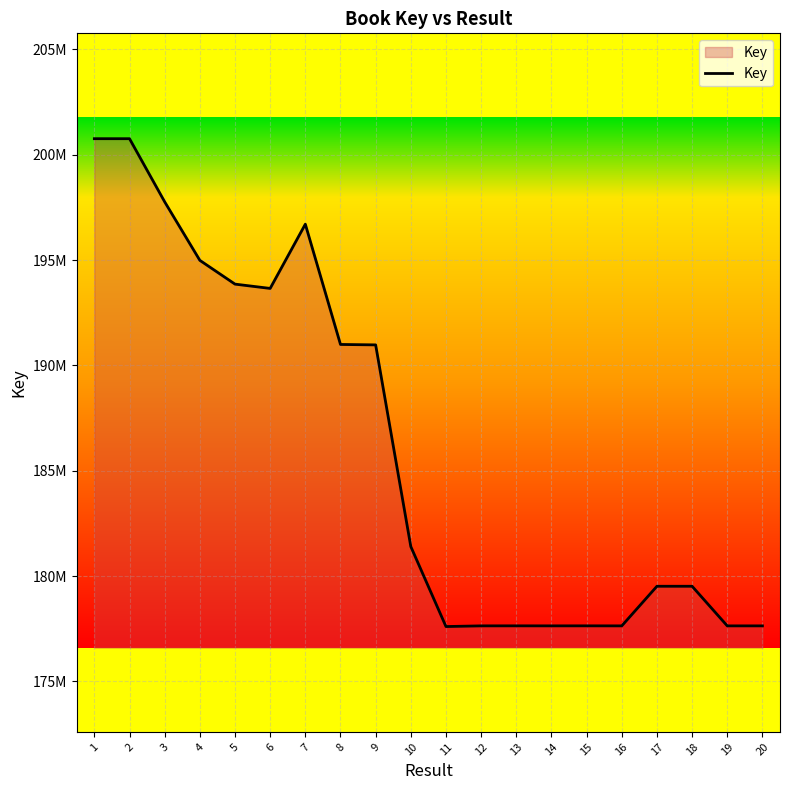

Reading right to left, transcribe all the data shown in this chart.

20=177637145	19=177637037	18=179517033	17=179517097	16=177636967	15=177638541	14=177637415	13=177638629	12=177637336	11=177605122	10=181401157	9=190972236	8=190992629	7=196701216	6=193652291	5=193855913	4=194984316	3=197761178	2=200757693	1=200758291